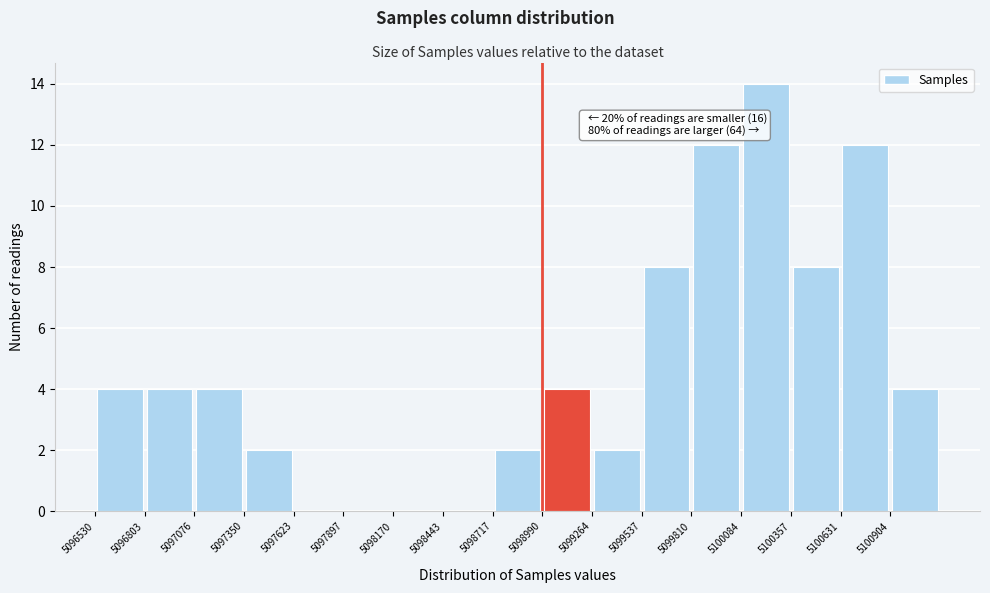

Over which range of the x-axis is the bar tallest?

5100100 to 5100350